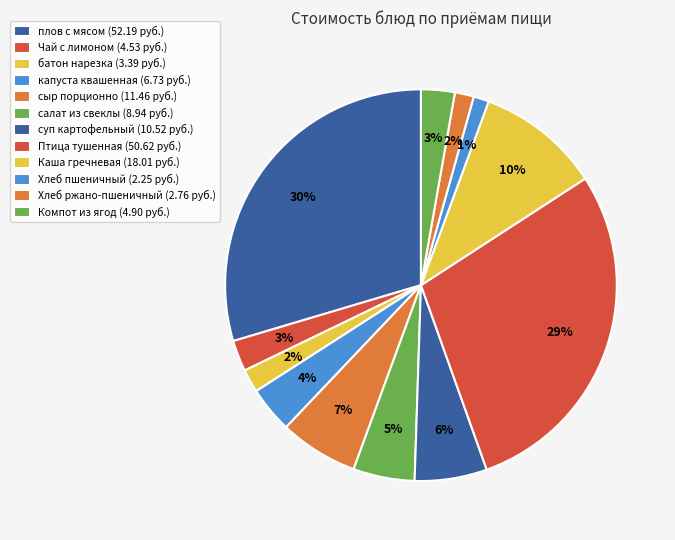

How many segments does this pie chart have?

12